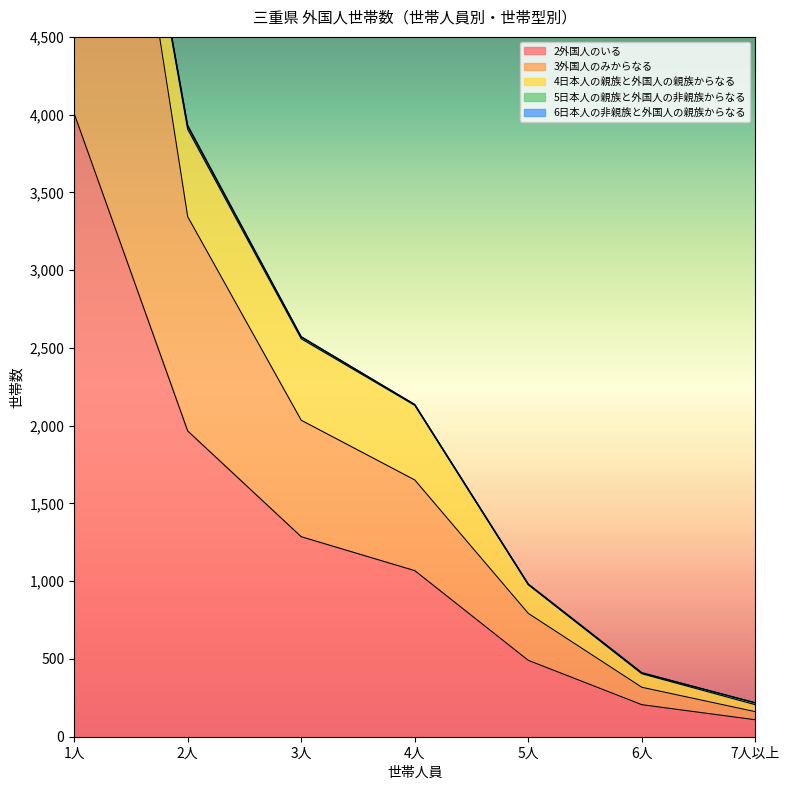

What is the label of the 3rd point from the left?

3人